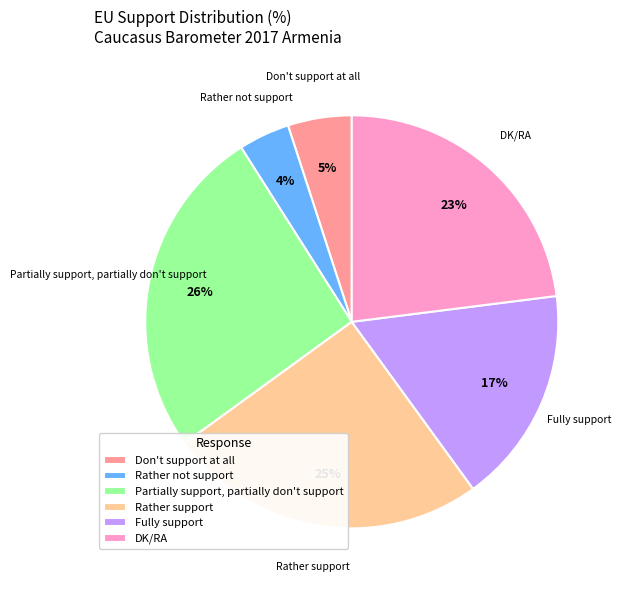

Combined, do Fully support and Rather support account for over 50%?

No